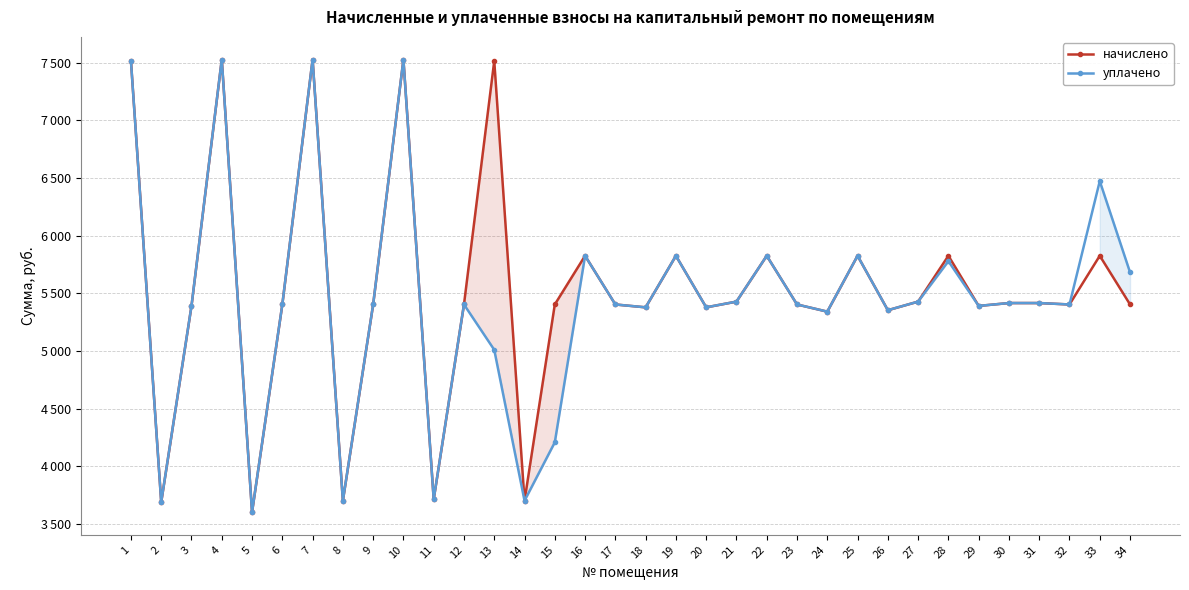

How many distinct data groups are displayed?

2